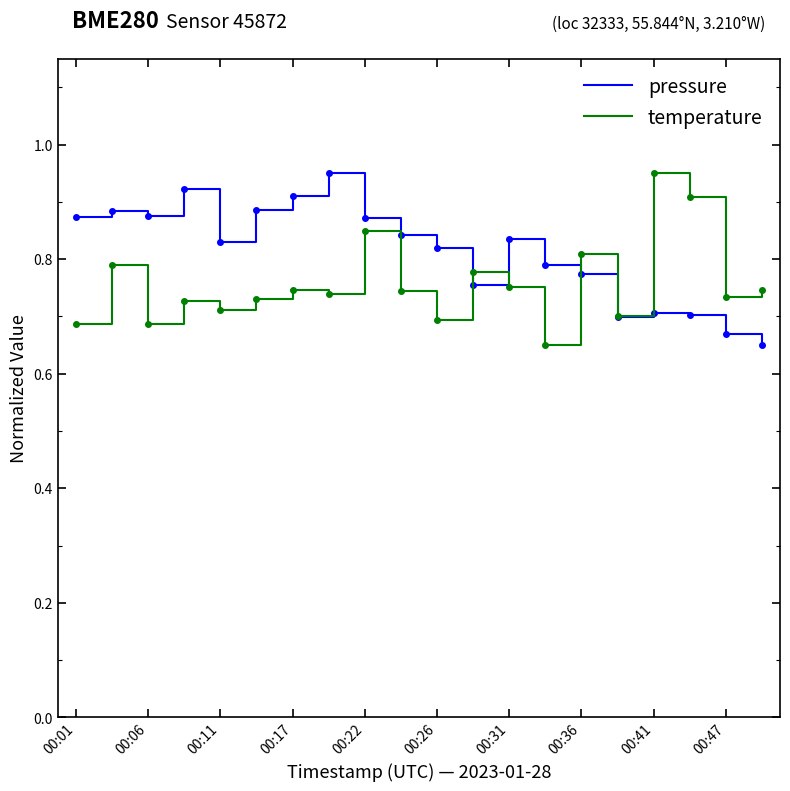

Which series has the largest total across all categories?

pressure